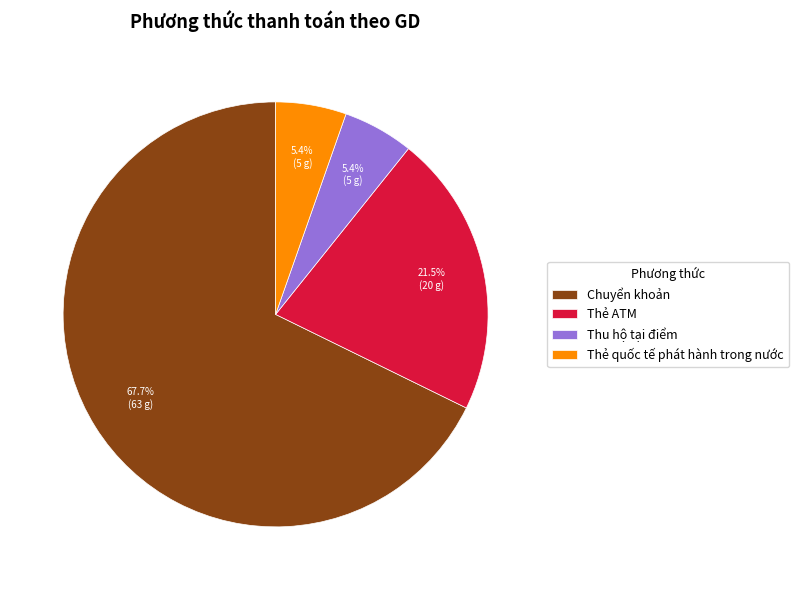

To the nearest percent, what is the difference between the largest and smallest slice percentages?

62%